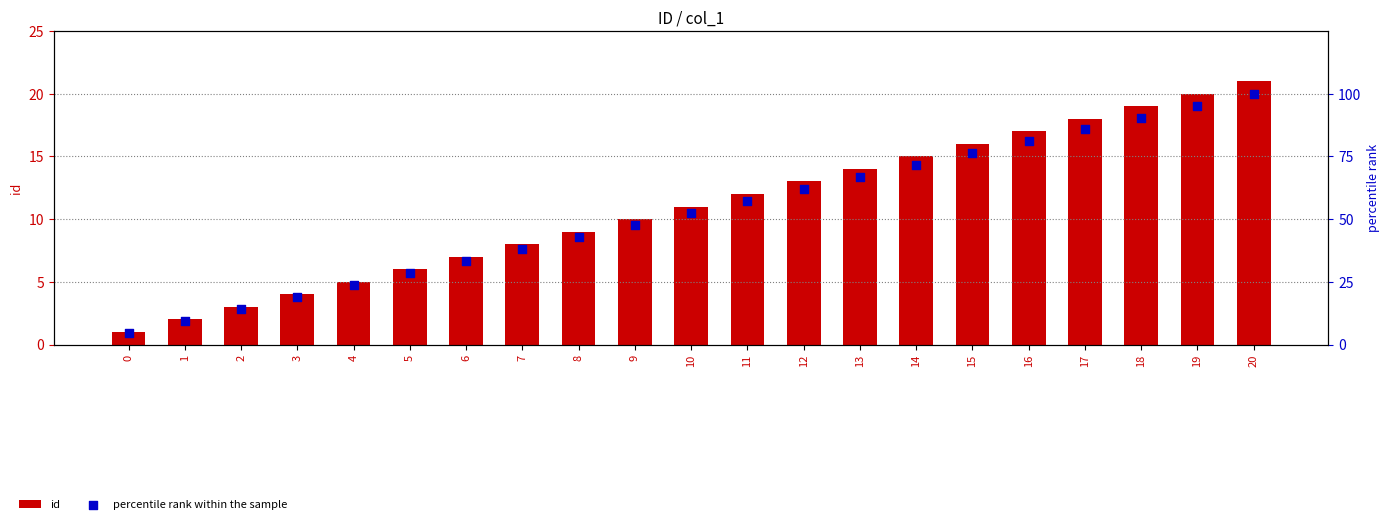

At how many categories does at least one series exceed 68?

7